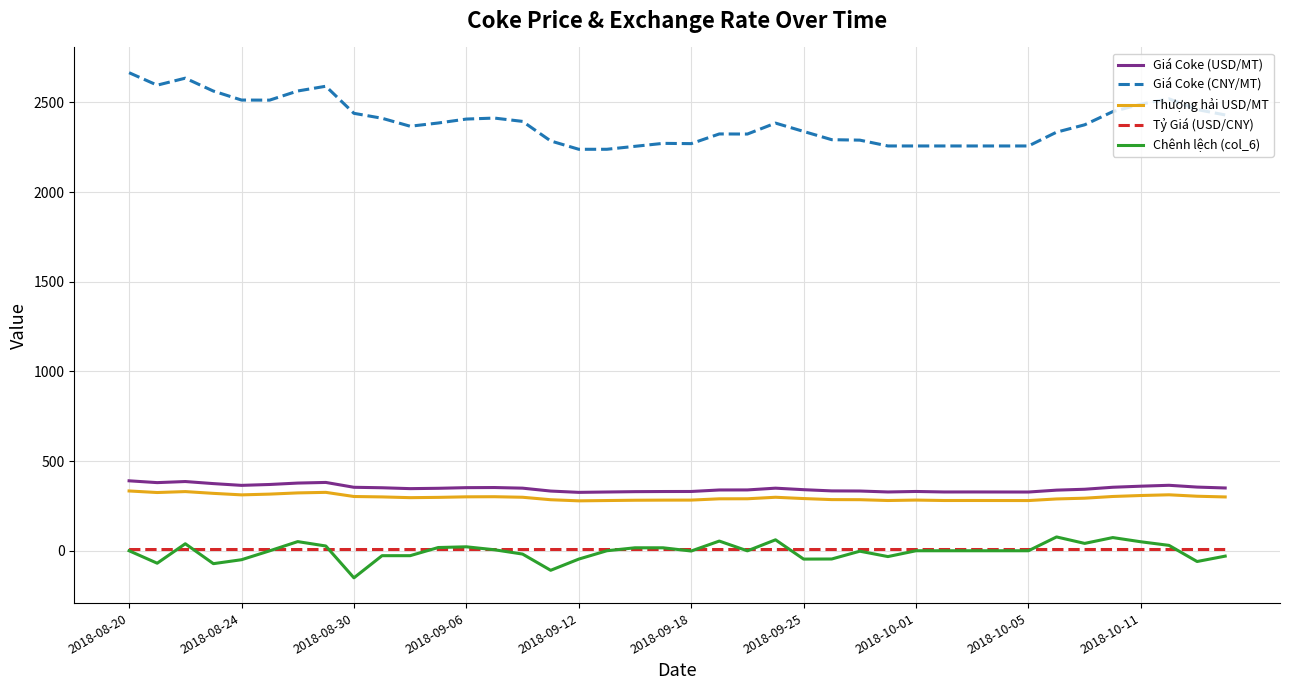

What is the highest value of the Giá Coke (CNY/MT) series?

2665.5